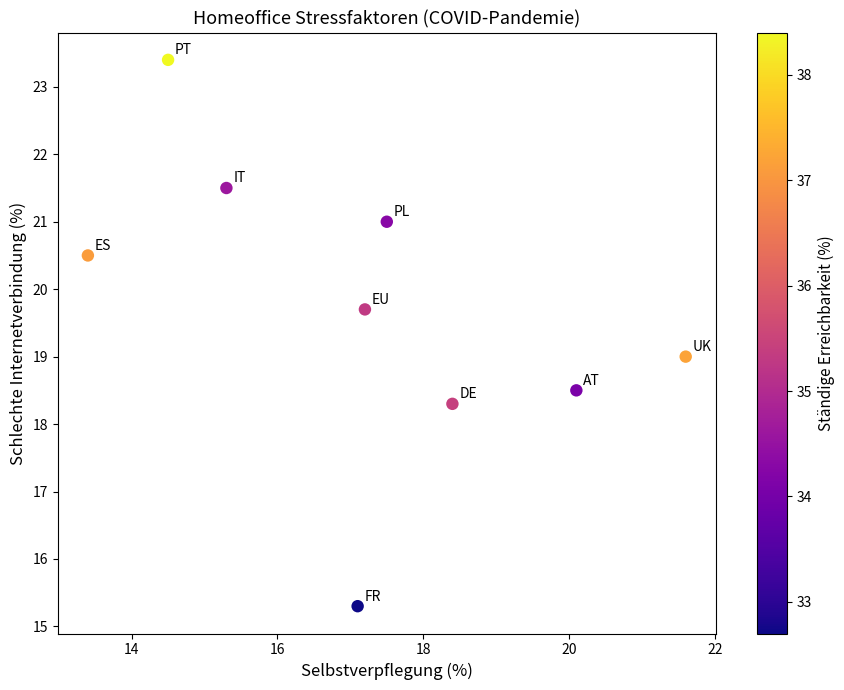

What is the average Y value?

19.7